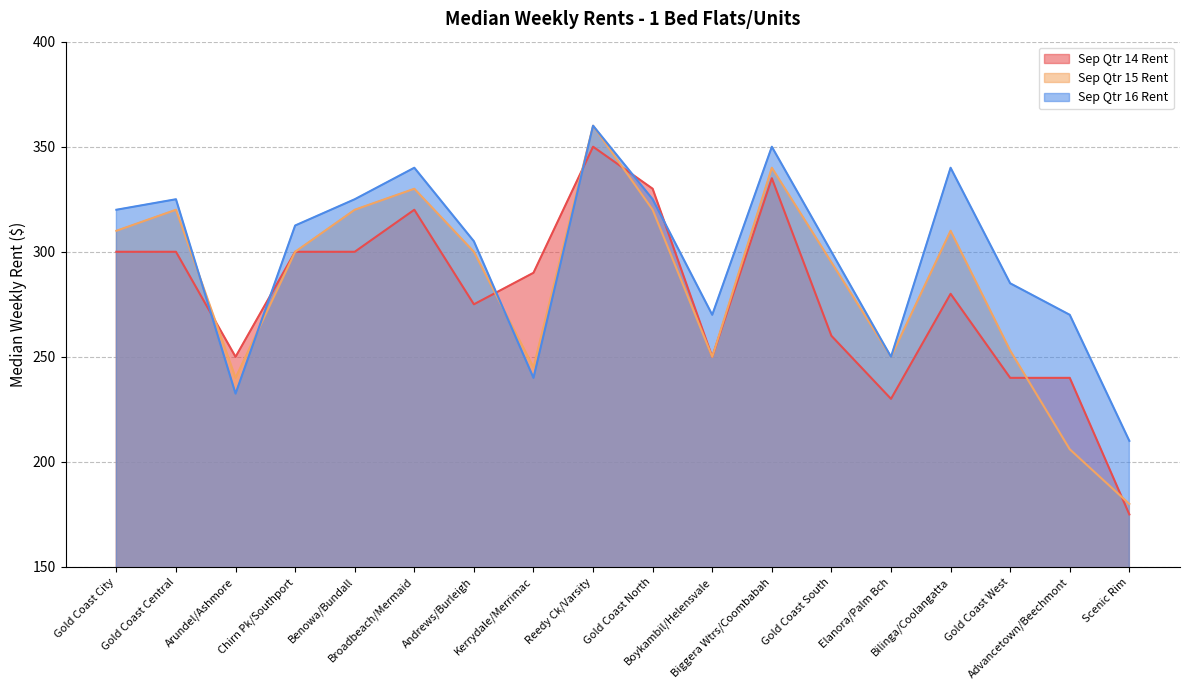

How many intersections are there between Sep Qtr 15 Rent and Sep Qtr 16 Rent?

3